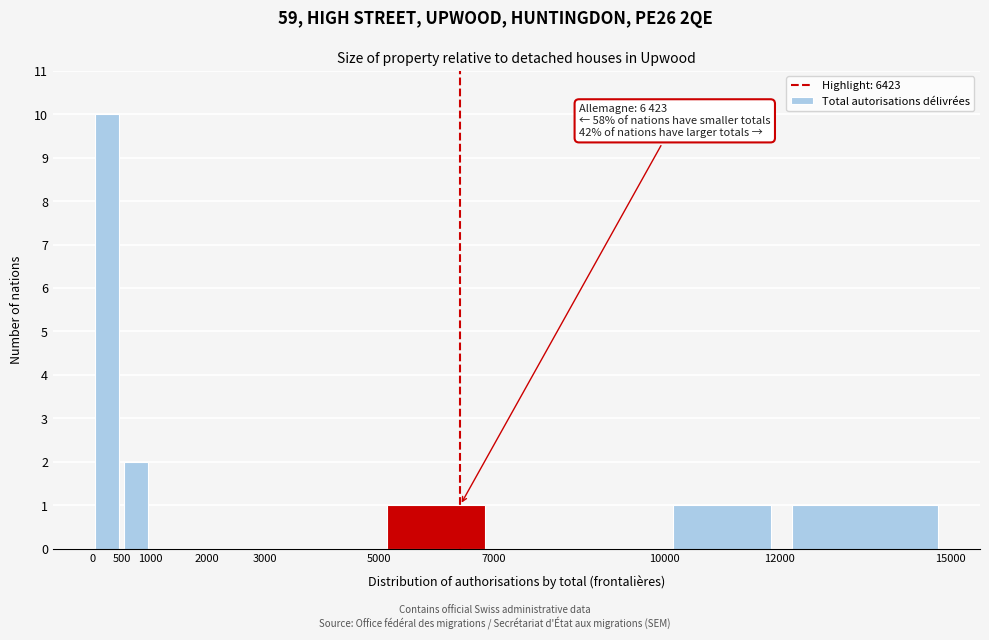

Over which range of the x-axis is the bar tallest?

0 to 500